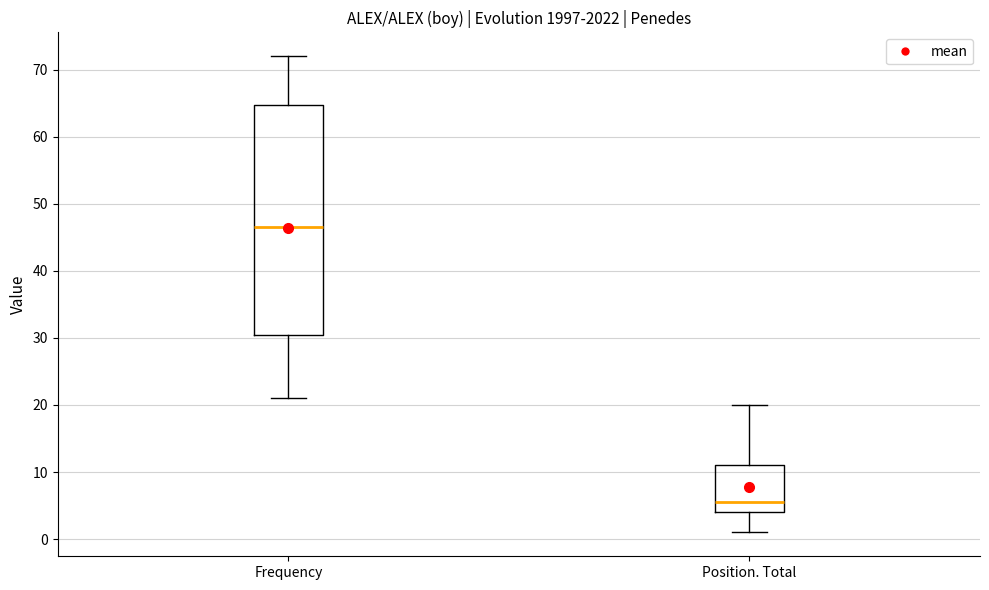

Which box has the lowest median line?

Position. Total